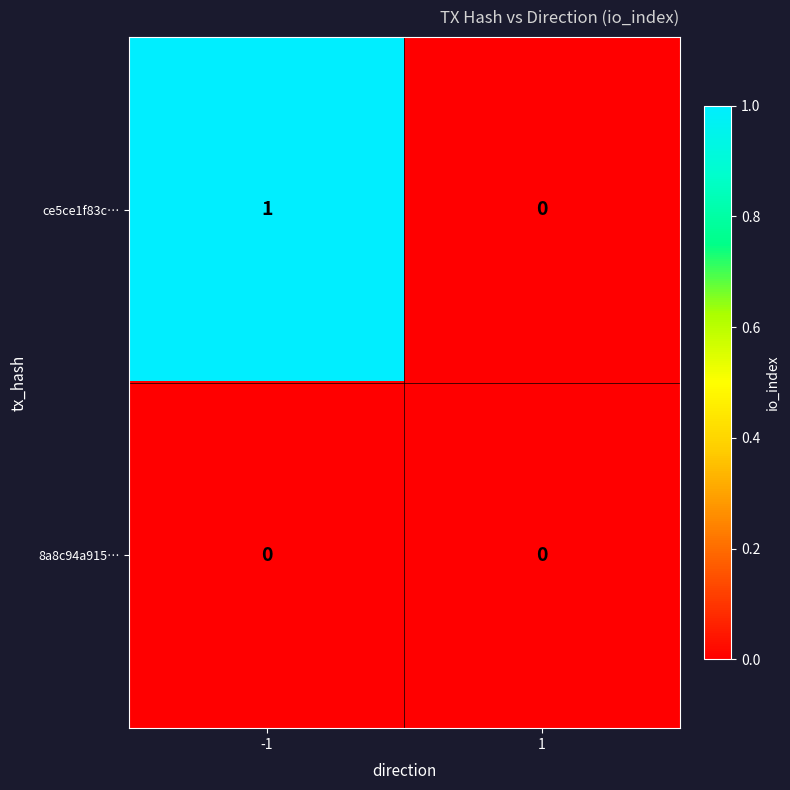

Is it true that ce5ce1f83c… equals 0 at 1?

True